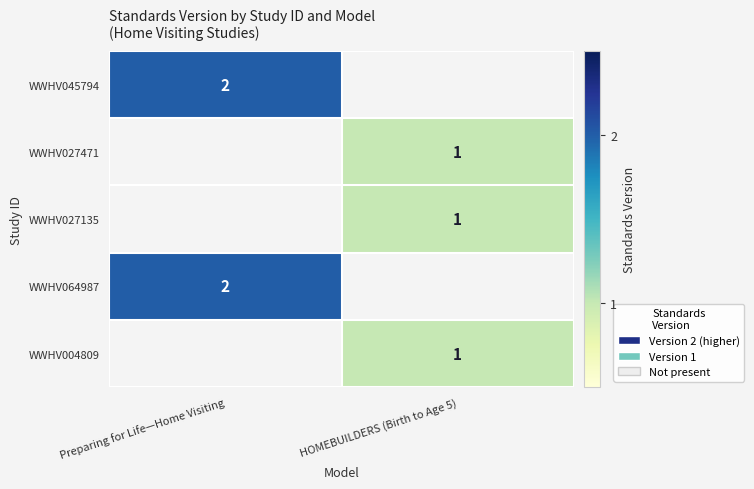

The value of row_1 at HOMEBUILDERS (Birth to Age 5) is 0.2. True or false?

False